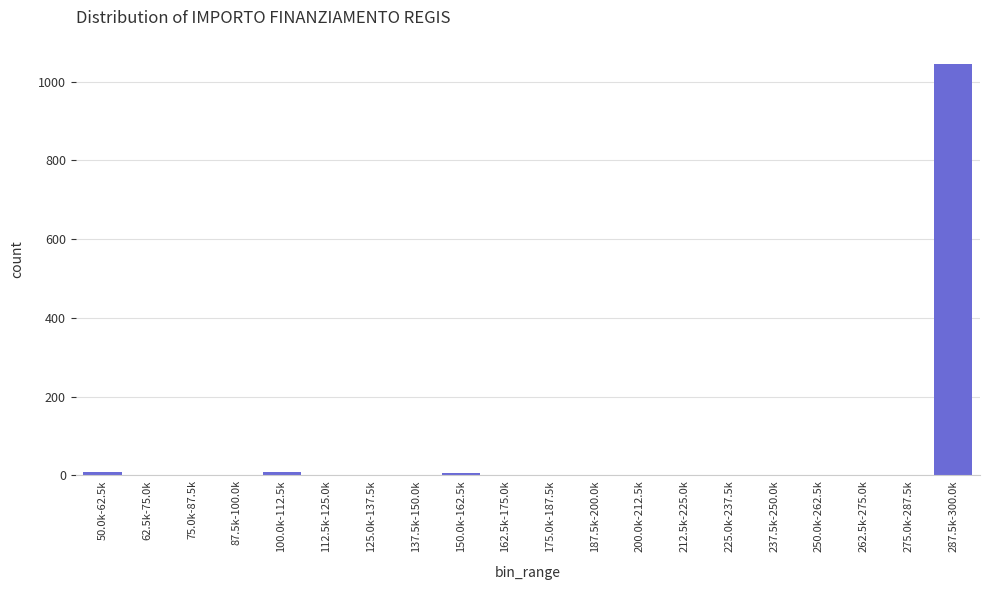

What is the sum of the values at 112.5k-125.0k and 287.5k-300.0k?

1044